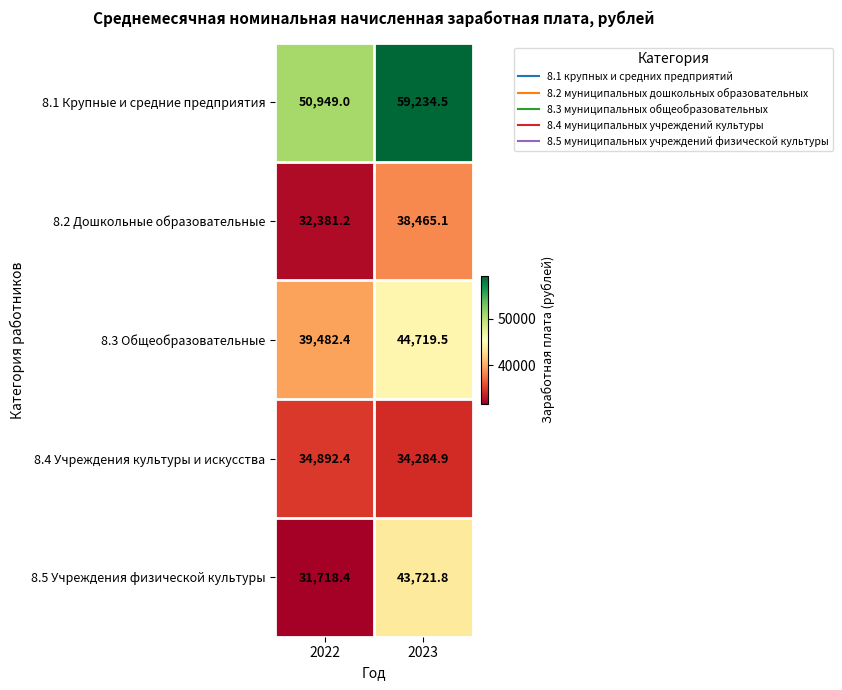

Which series has the largest range (max minus min)?

8.5 Учреждения физической культуры